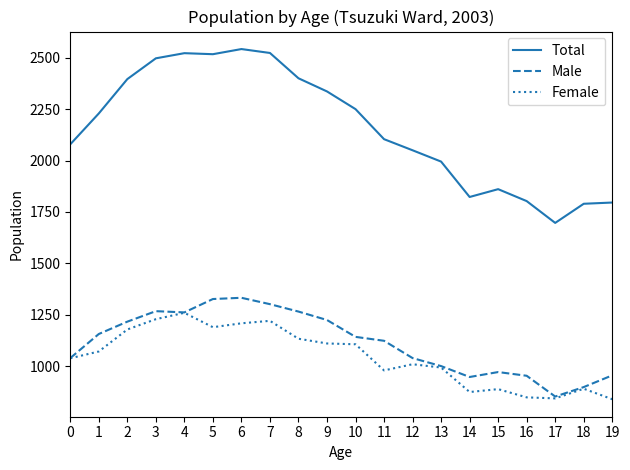

True or false: Total and Female cross at least once.

False